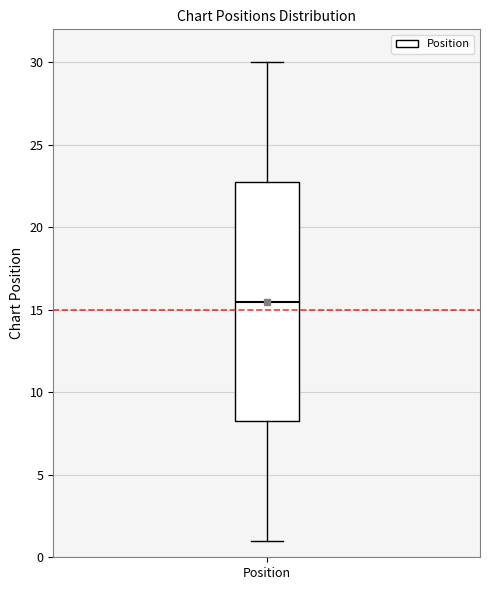

Transcribe this box plot: give where the median line is, the range the box spans, and where the two whiskers end, as read against the y-axis. The values are not printed on the chart, so give them approximately, as read against the axis.

median 15.5, box 8.5 to 23.0, whiskers 1.0 to 30.0